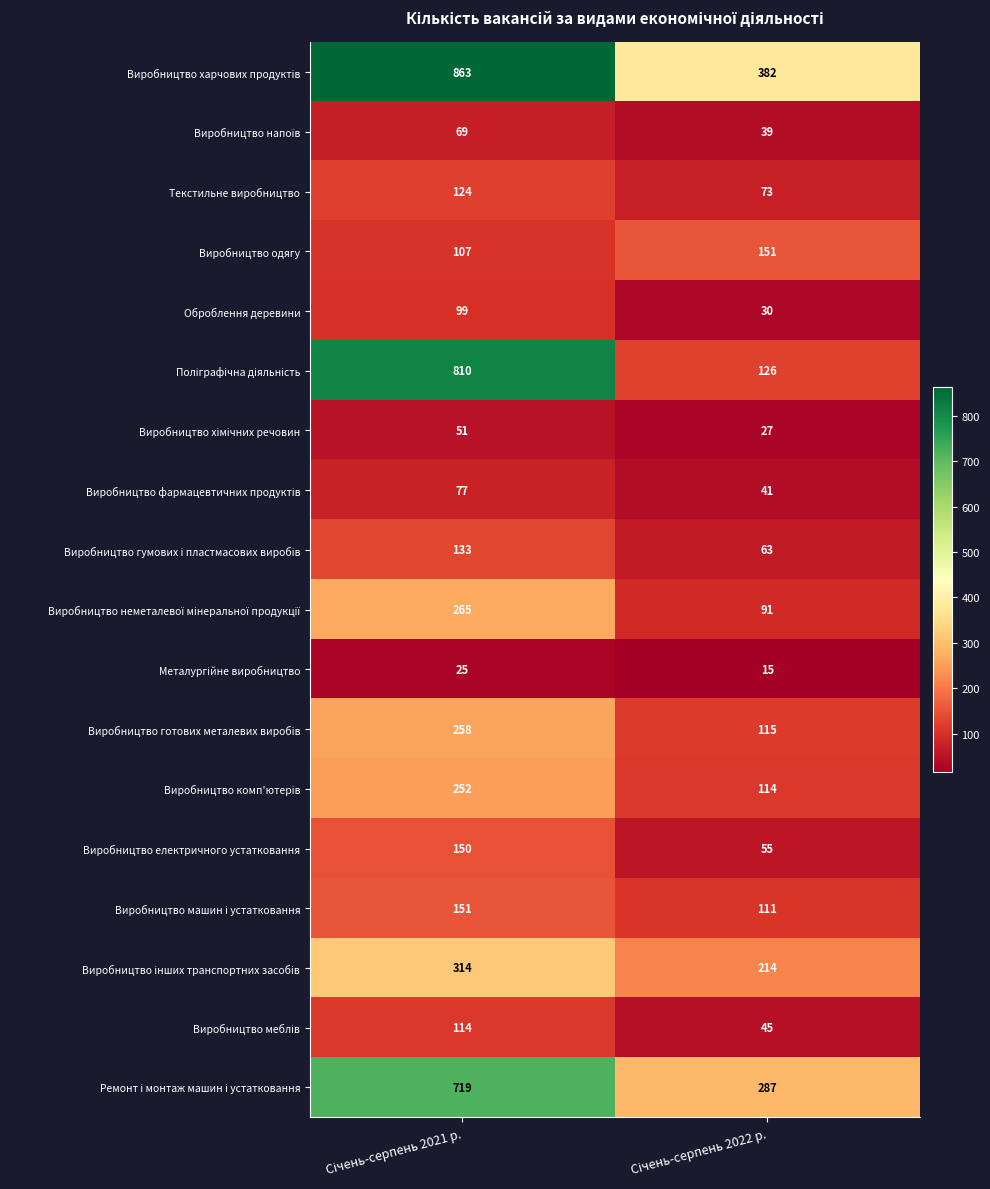

What is the smallest value displayed?

15